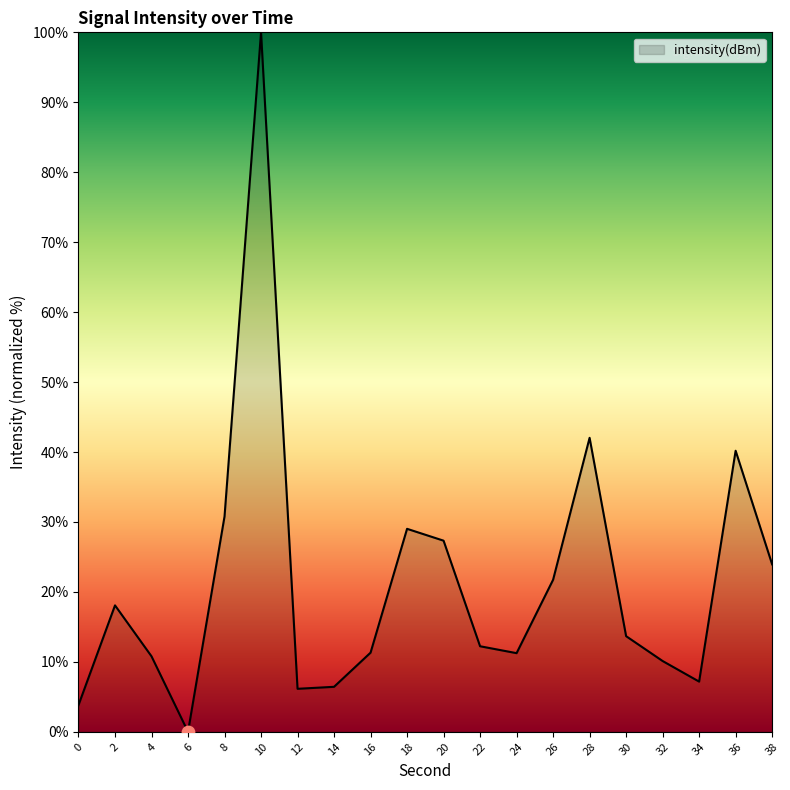

What is the ratio of the value at 8 to the value at 16?

2.7